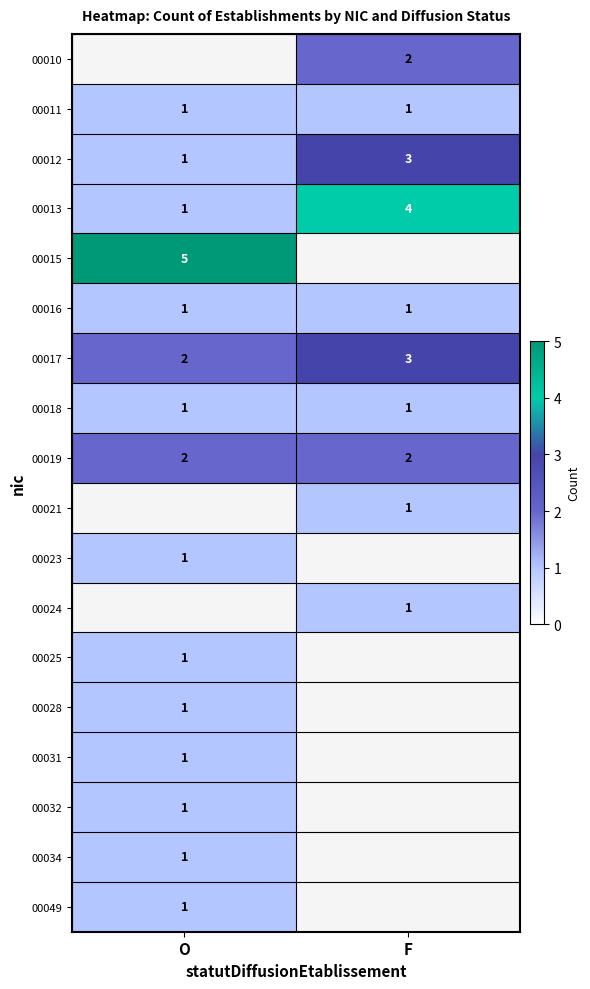

The 00021 series shows 0.3 at F. True or false?

False